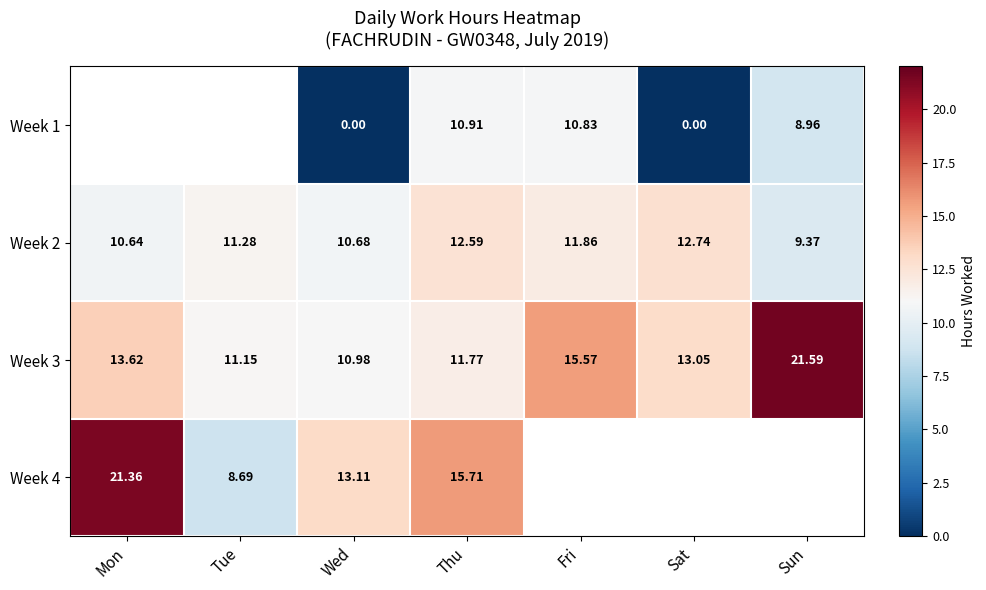

List the labels in order of Week 2 value, smallest first.

Sun, Mon, Wed, Tue, Fri, Thu, Sat